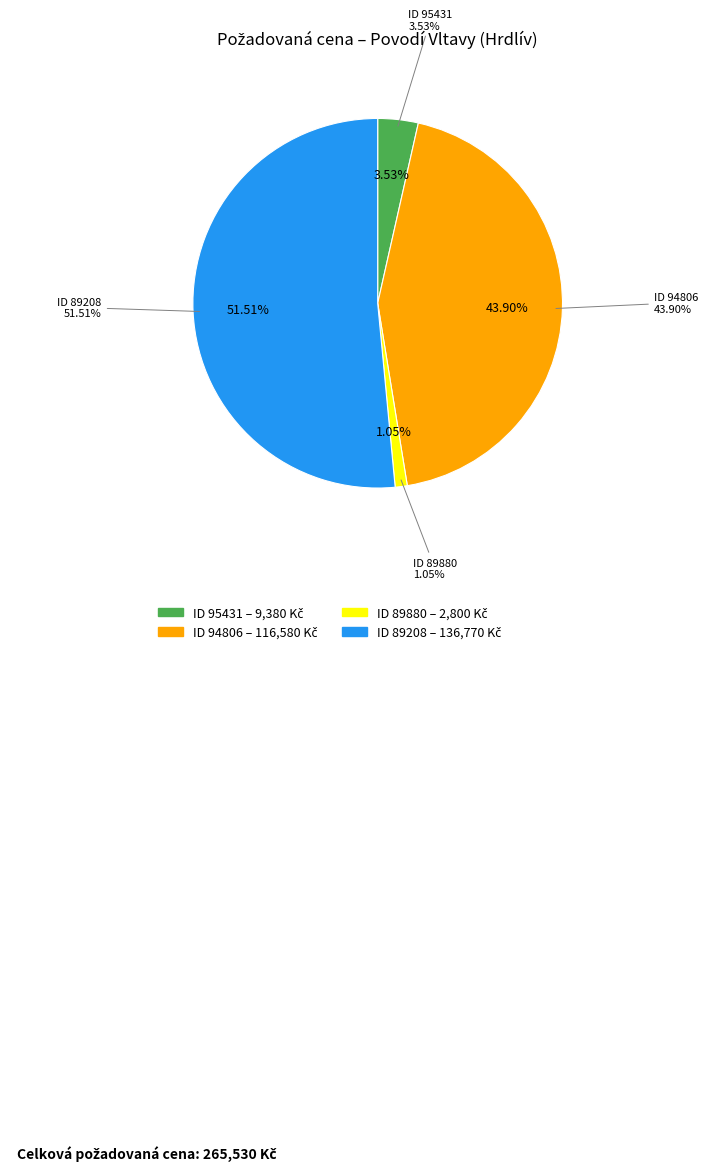

Combined, what portion of the pie is 95431 and 89208?

55.0%